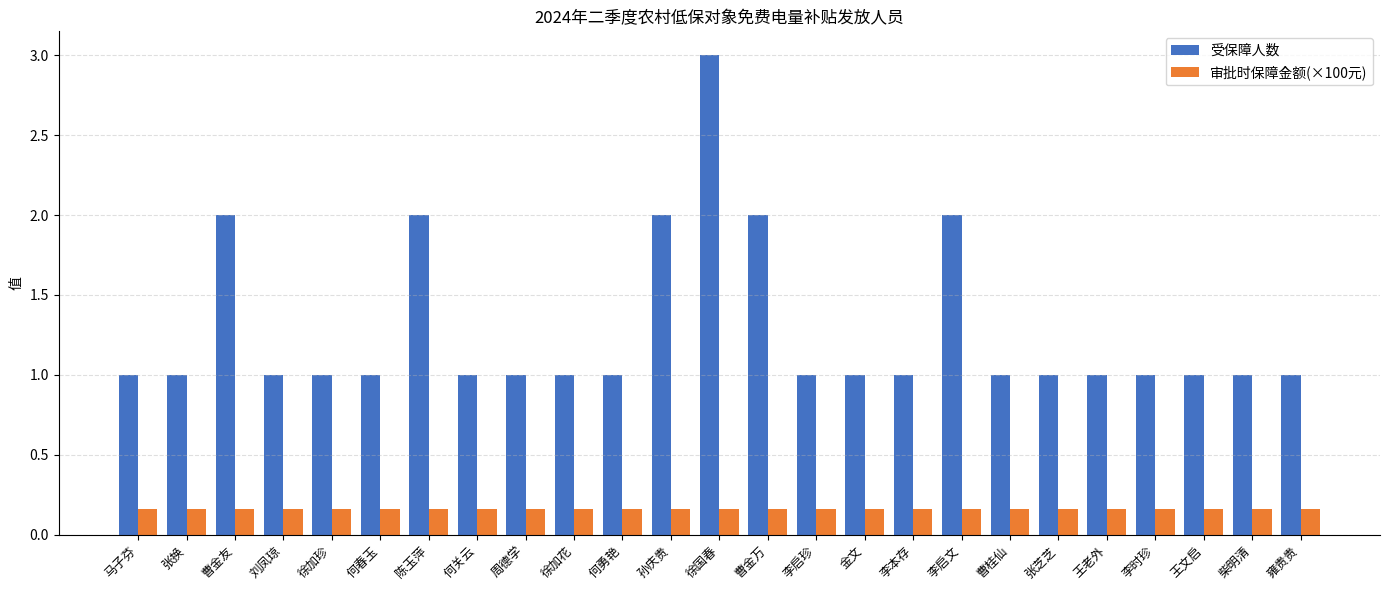

Which category has the highest value in the 受保障人数 series?

徐国春